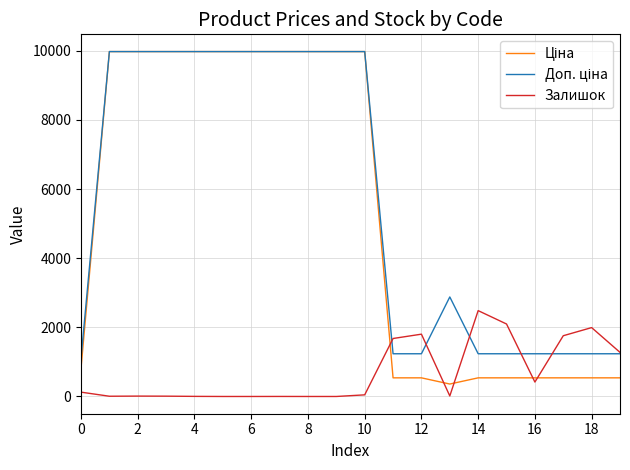

Reading right to left, what are all the values shown in this chart?

Ціна: 539.0	539.0	539.0	539.0	539.0	539.0	359.9	539.0	539.0	9975.0	9975.0	9975.0	9975.0	9975.0	9975.0	9975.0	9975.0	9975.0	9975.0	818.5
Доп. ціна: 1235.4	1235.4	1235.4	1235.4	1235.4	1235.4	2878.8	1235.4	1235.4	9975.0	9975.0	9975.0	9975.0	9975.0	9975.0	9975.0	9975.0	9975.0	9975.0	1109.2
Залишок: 1276.0	1992.0	1757.0	417.0	2096.0	2483.0	15.0	1802.0	1677.0	47.0	0.0	0.0	1.0	0.0	0.0	3.0	9.0	11.0	7.0	125.0